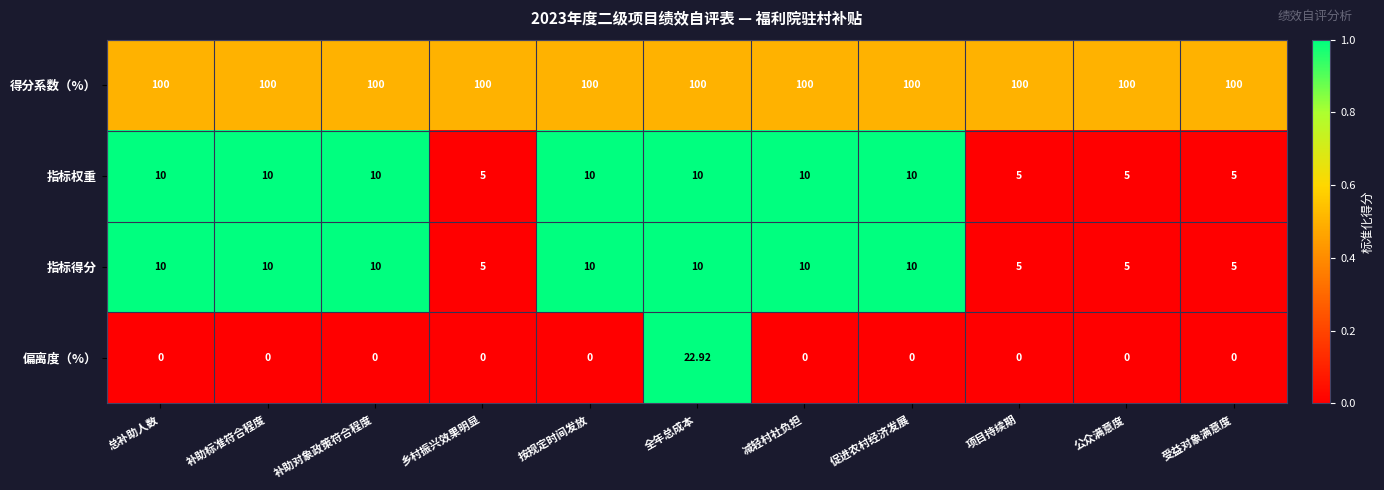

Which series has the largest range (max minus min)?

偏离度（%）